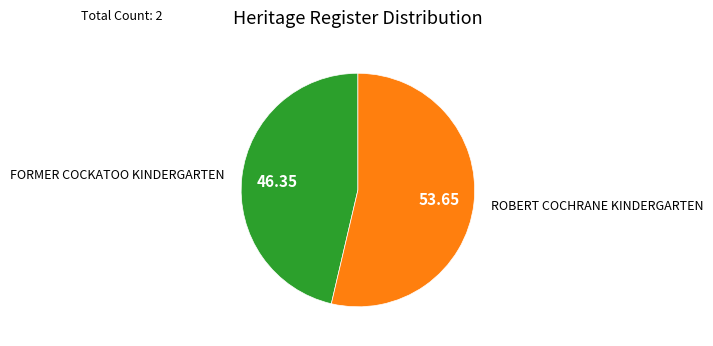

Does any single category account for the majority?

Yes